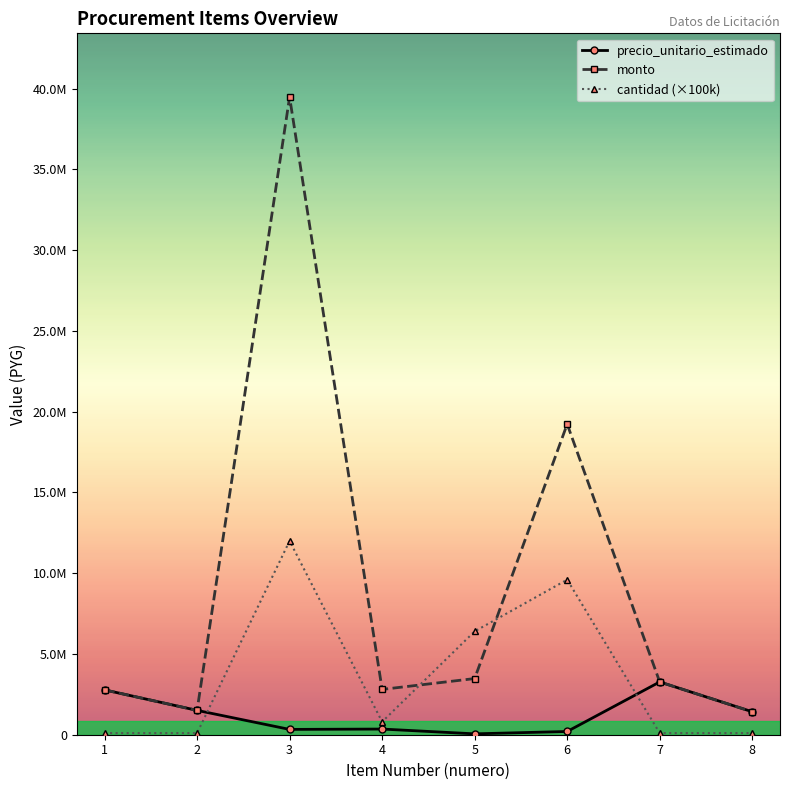

What is the minimum value for monto?

1422000